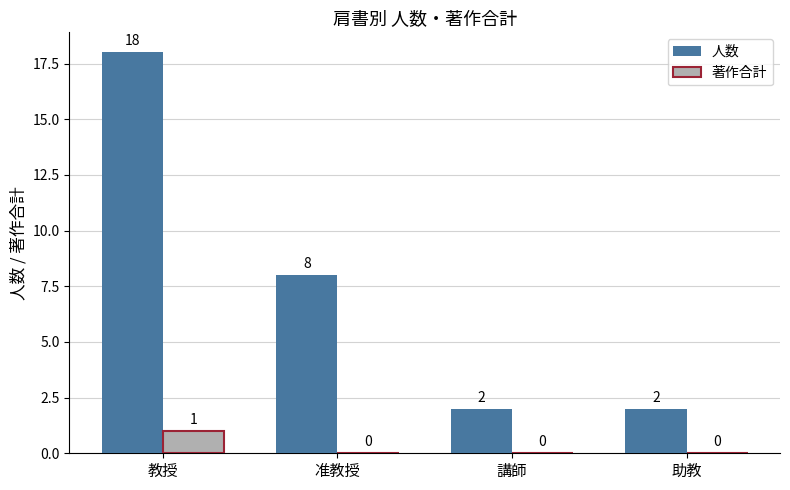

Reading right to left, extract all data points from this chart.

人数: 2	2	8	18
著作合計: 0	0	0	1